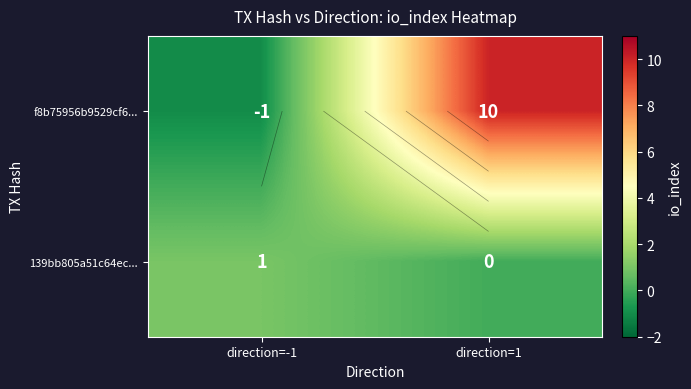

Rank the series at direction=-1 from lowest to highest value.

f8b75956b9529cf6..., 139bb805a51c64ec...